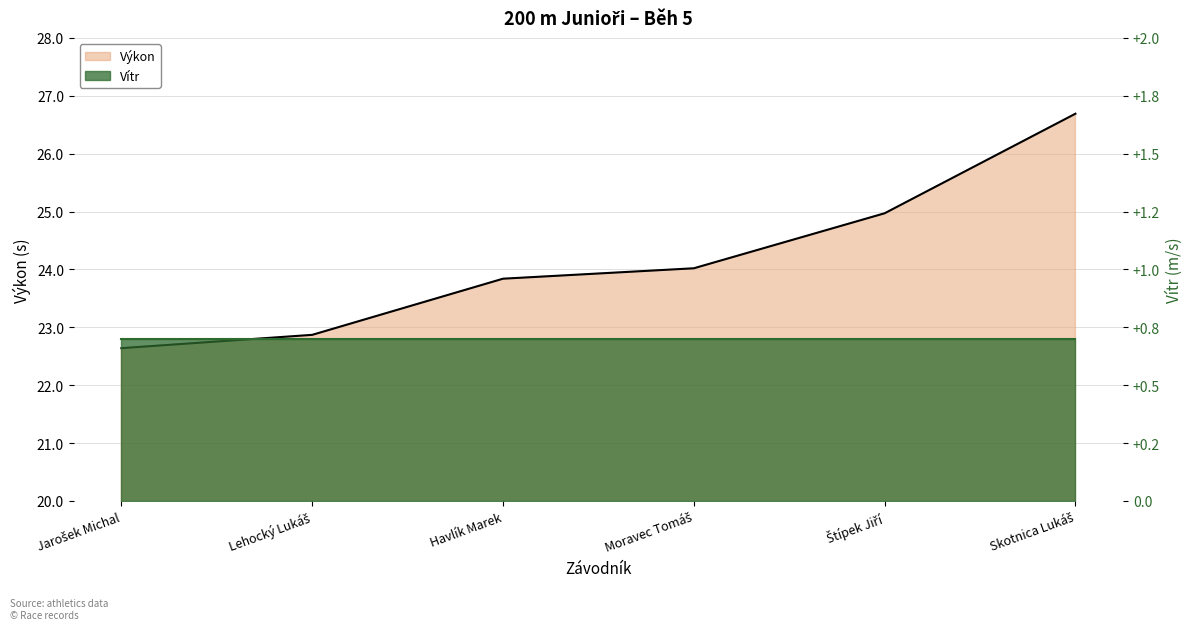

Rank the categories by value from highest to lowest.

Skotnica Lukáš, Štípek Jiří, Moravec Tomáš, Havlík Marek, Lehocký Lukáš, Jarošek Michal